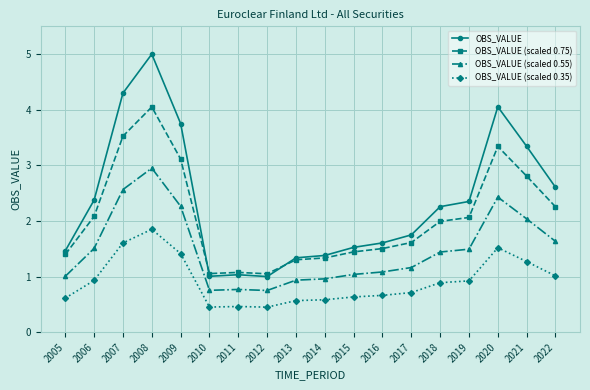

Which category has the highest value across all series?

2008